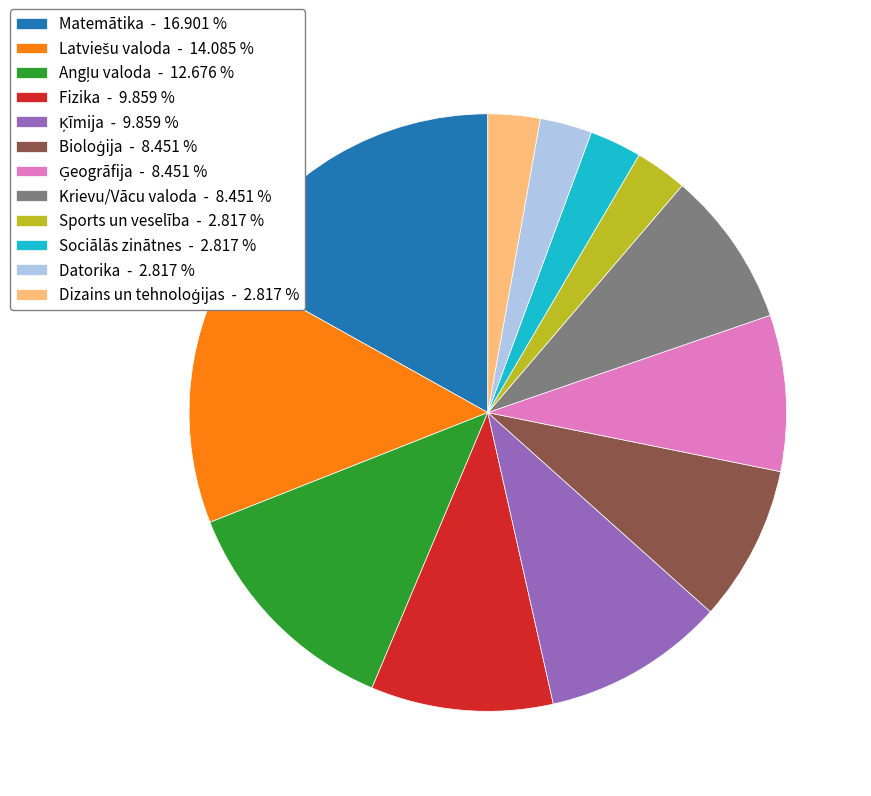

Count the number of slices in the pie.

12